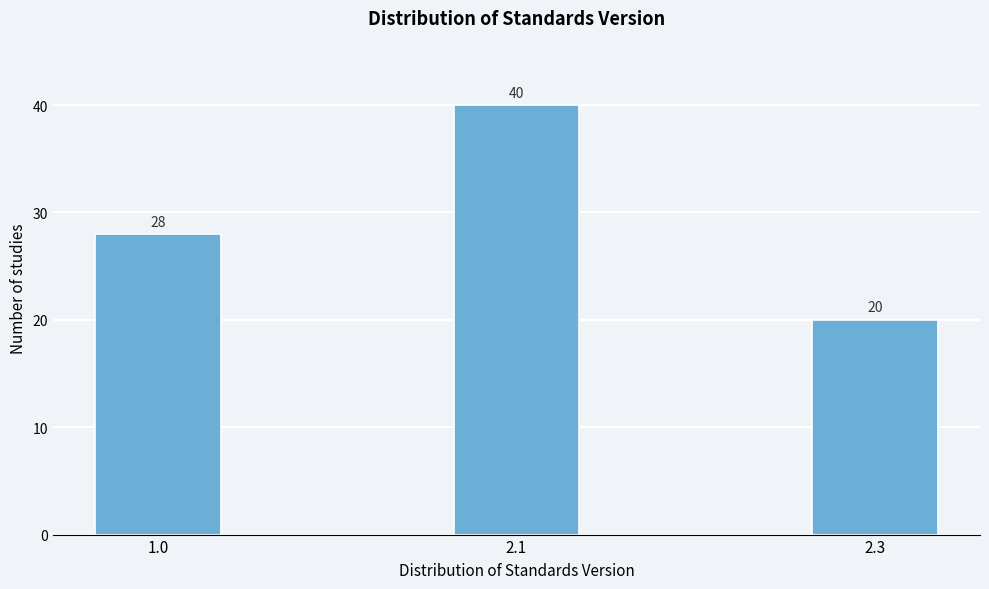

Reading right to left, what are all the values shown in this chart?

2.3=20	2.1=40	1.0=28